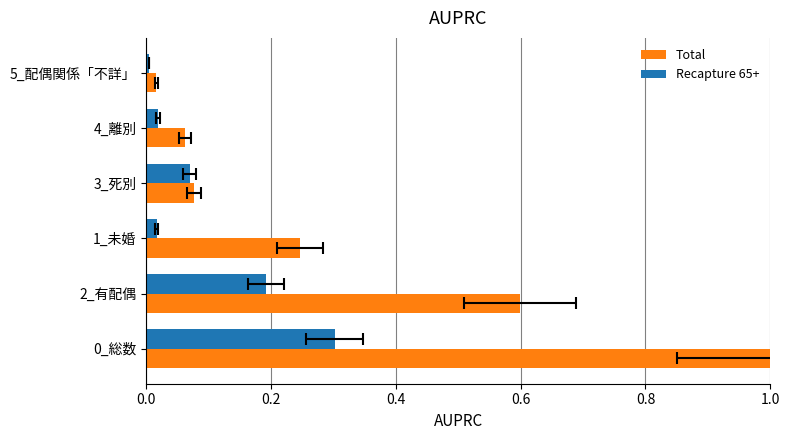

What is the value of the Total bar at the 1st from the left?

1.0